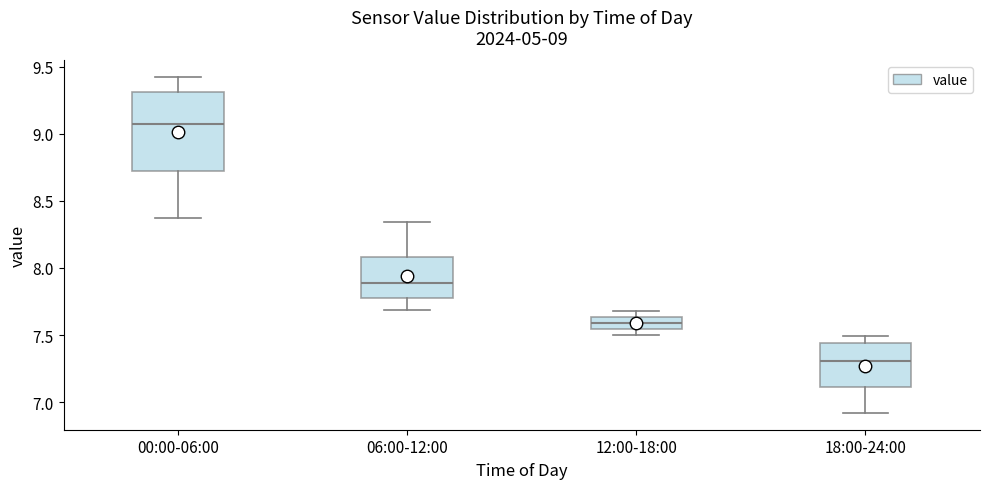

Comparing the boxes themselves (not the whiskers), which one is the tallest?

00:00-06:00